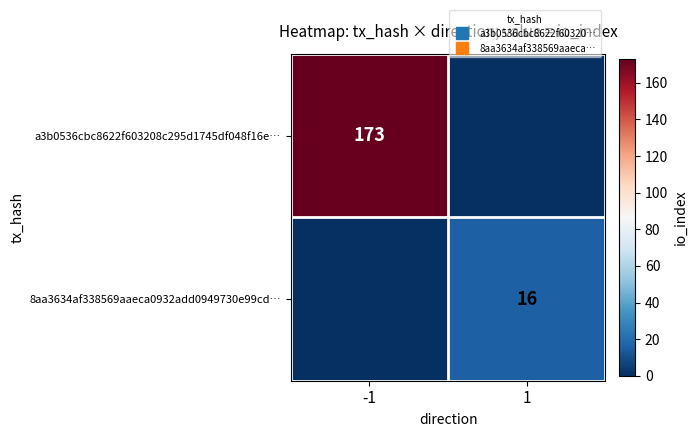

What is the sum of all 8aa3634af338569aaeca0932add0949730e99cd… values?

16